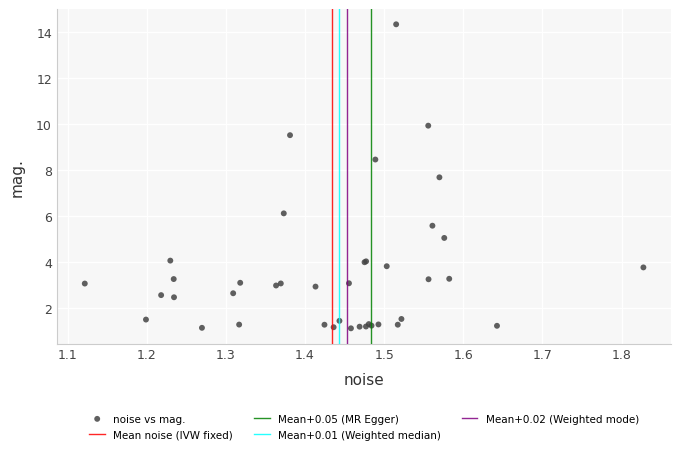

What Y value in the scatter plot is closest to 7?

7.7